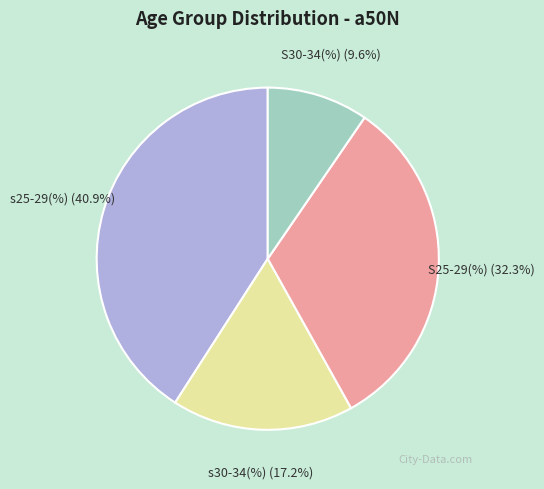

What is the total percentage of S30-34(%) and s30-34(%)?

26.8%